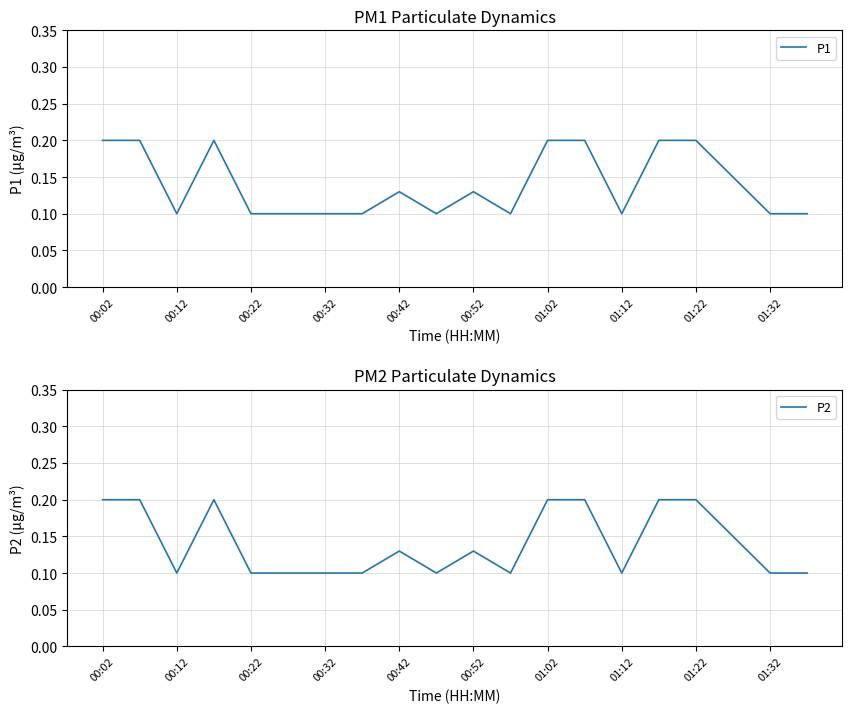

Is it true that P1 equals 0.2 at 01:22?

True